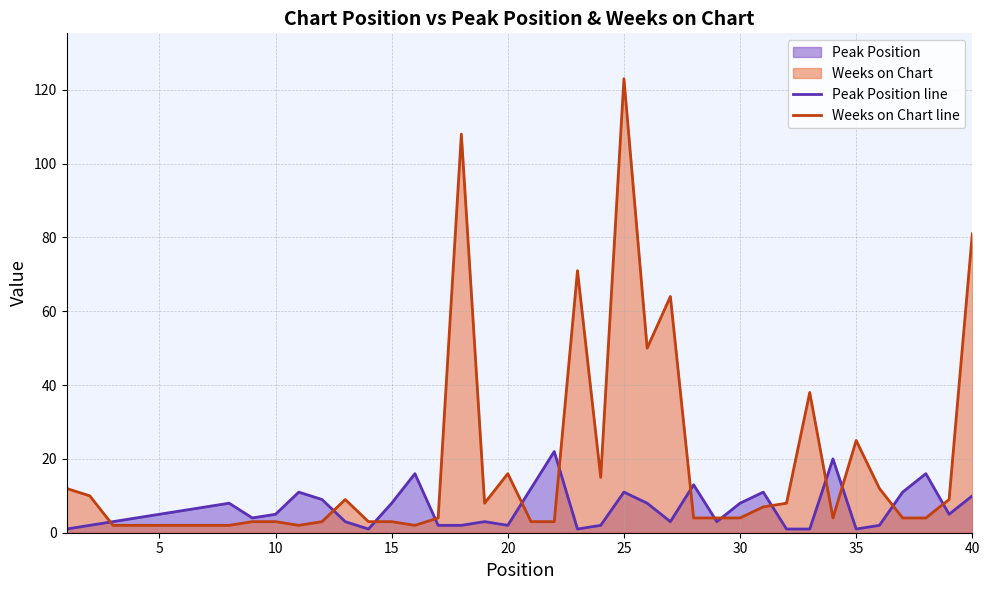

Reading right to left, transcribe all the data shown in this chart.

Peak Position line: 10	5	16	11	2	1	20	1	1	11	8	3	13	3	8	11	2	1	22	12	2	3	2	2	16	8	1	3	9	11	5	4	8	7	6	5	4	3	2	1
Weeks on Chart line: 81	9	4	4	12	25	4	38	8	7	4	4	4	64	50	123	15	71	3	3	16	8	108	4	2	3	3	9	3	2	3	3	2	2	2	2	2	2	10	12